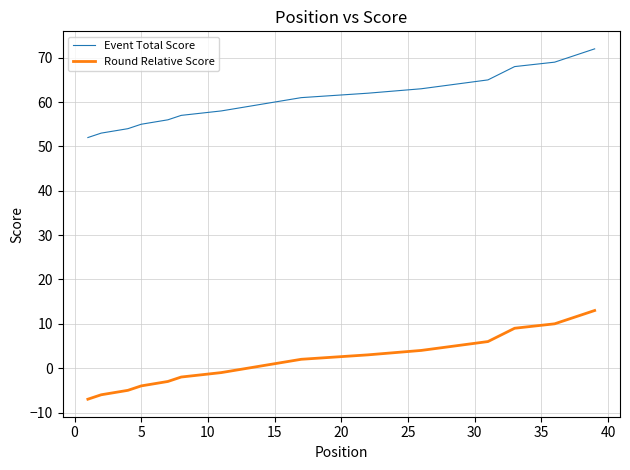

What is the greatest value displayed?

72